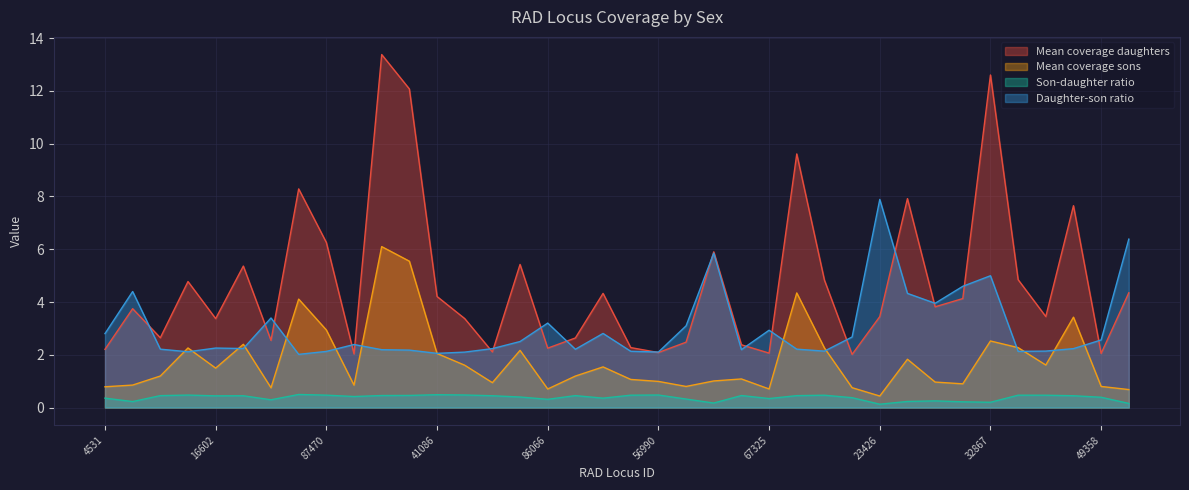

What is the label of the 11th point from the right?

18276